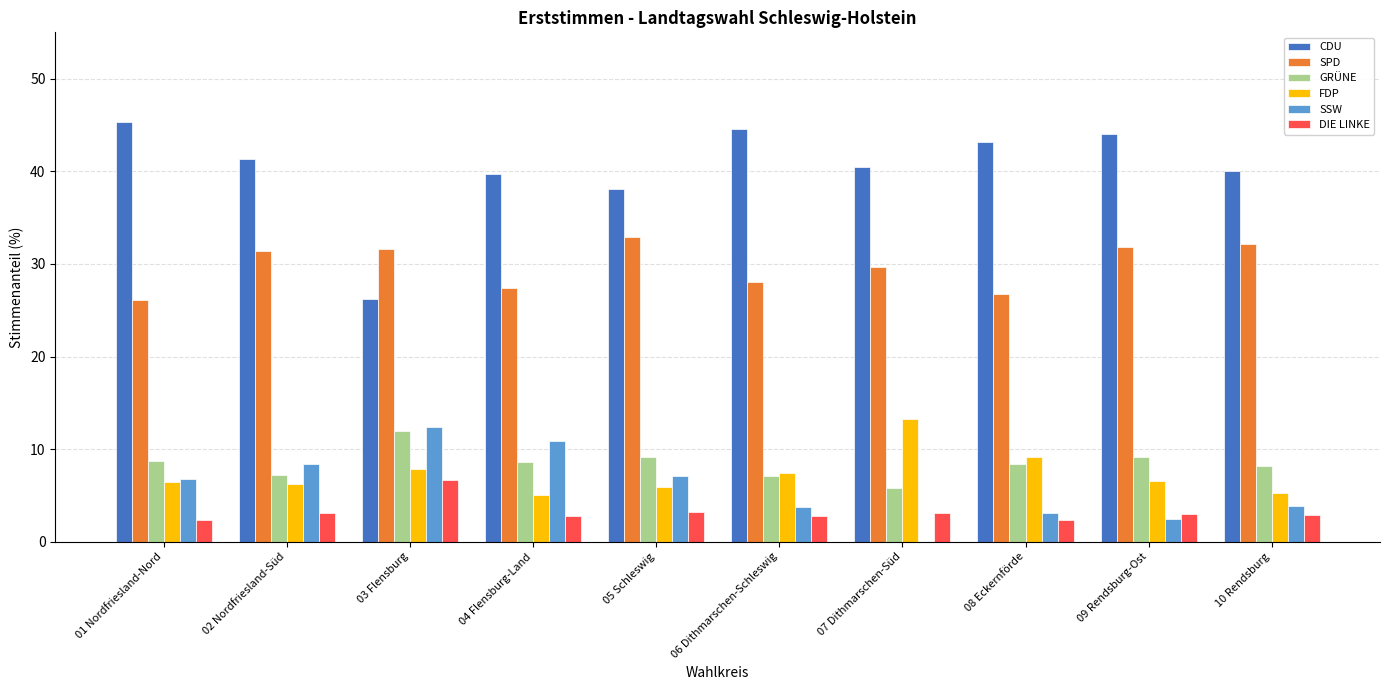

What is the highest value of the DIE LINKE series?

6.7